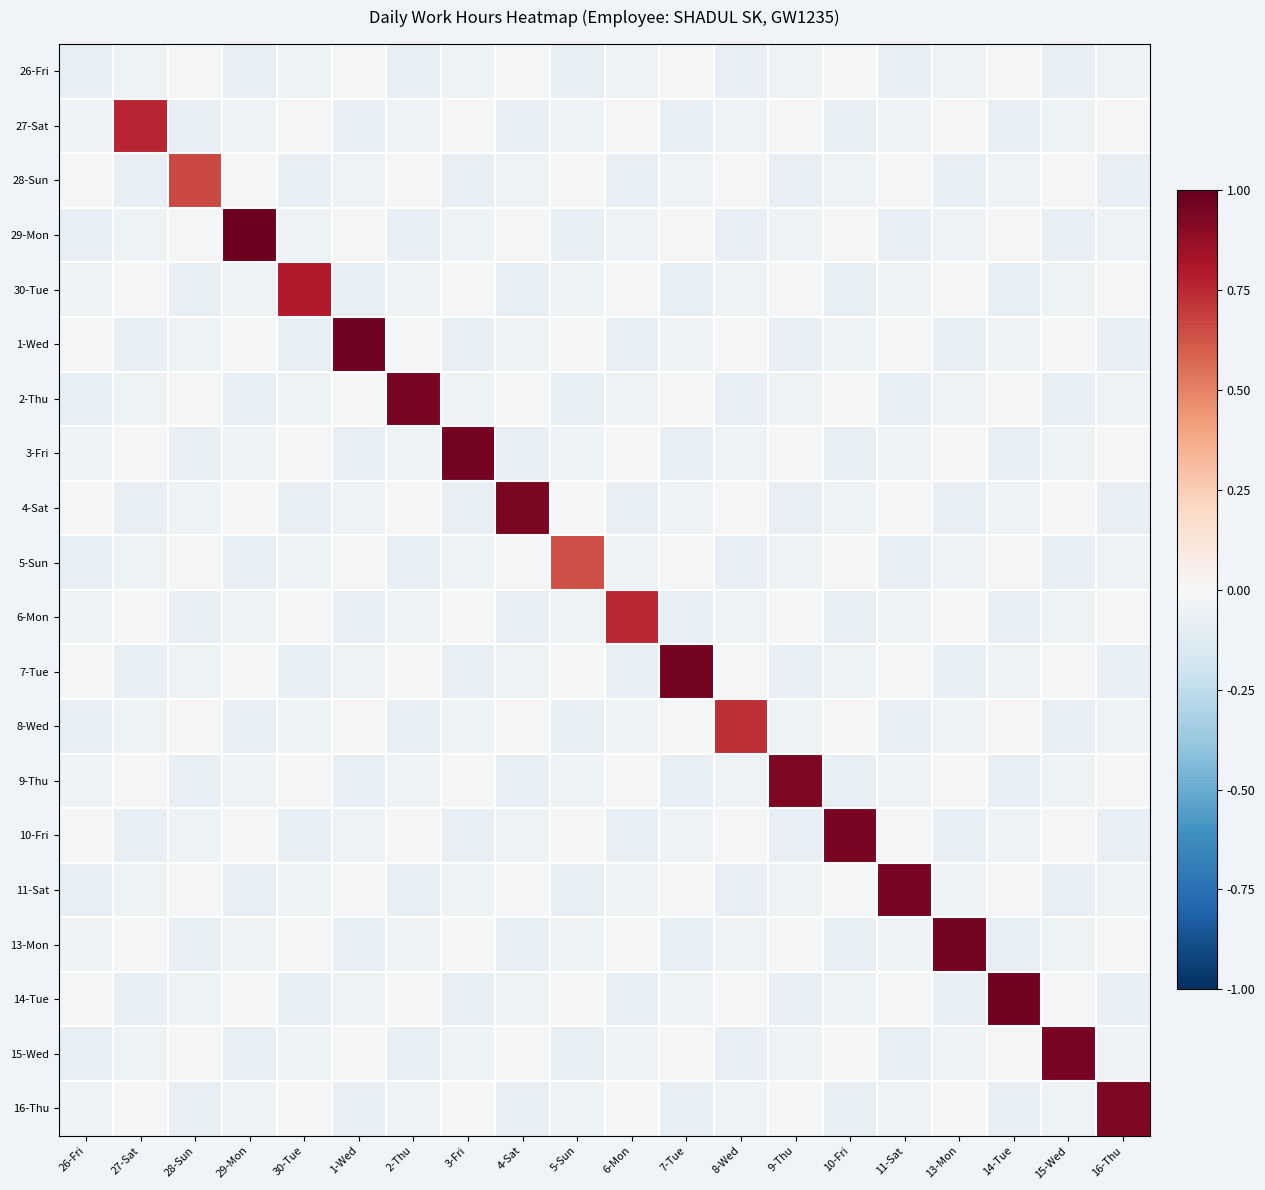

What is the smallest value displayed?

-0.1